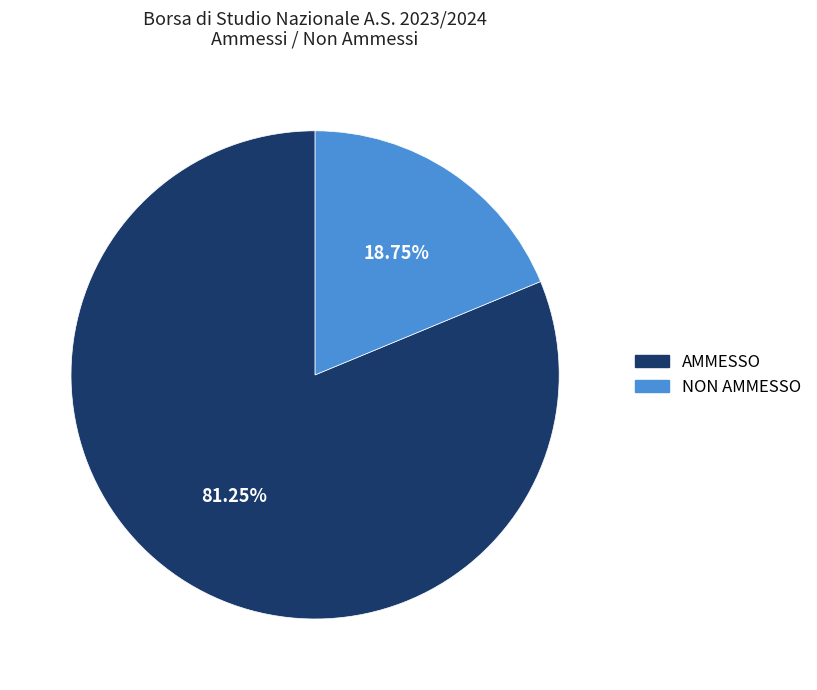

Is AMMESSO the majority of the pie?

Yes